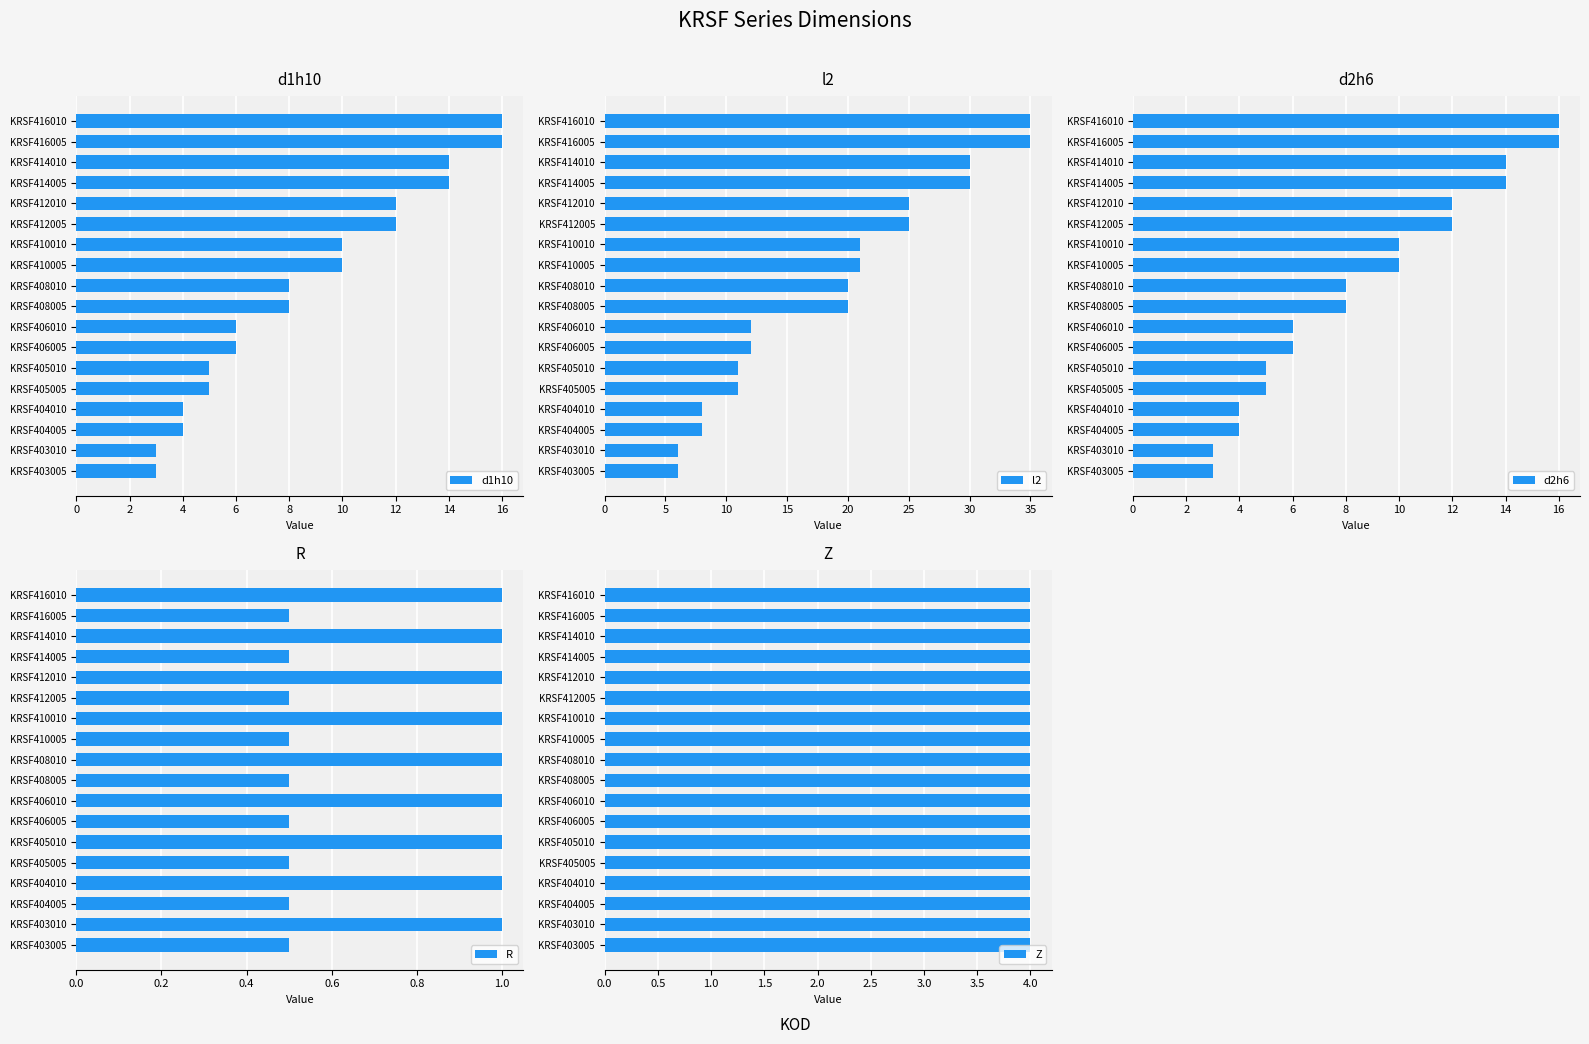

Which series has the largest total across all categories?

l2